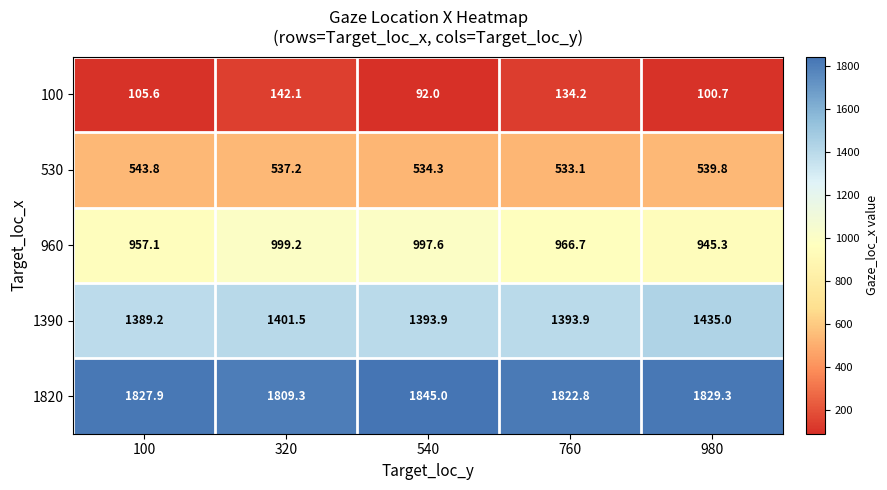

Which series has the largest total across all categories?

1820